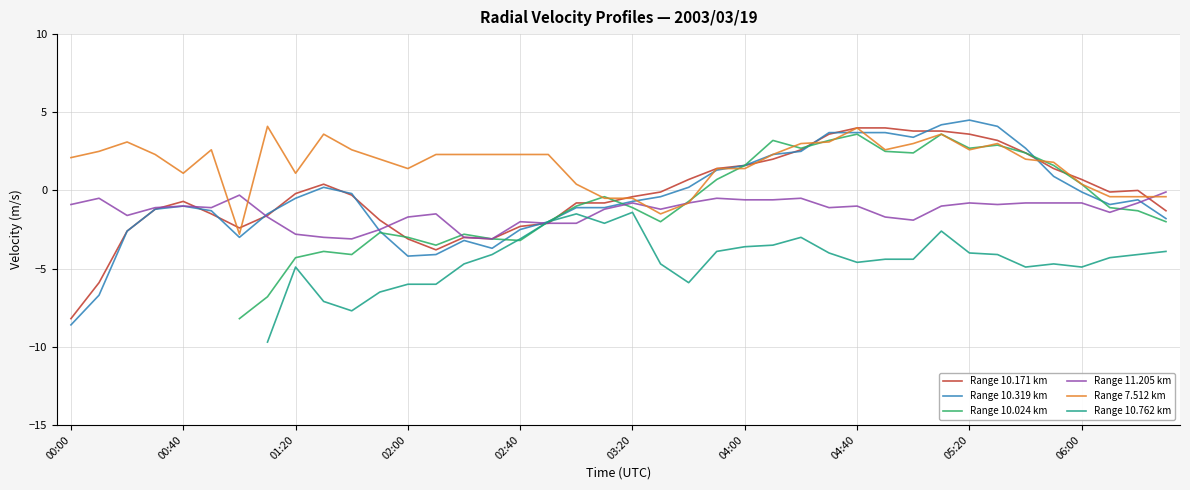

How many categories are shown in the chart?

40